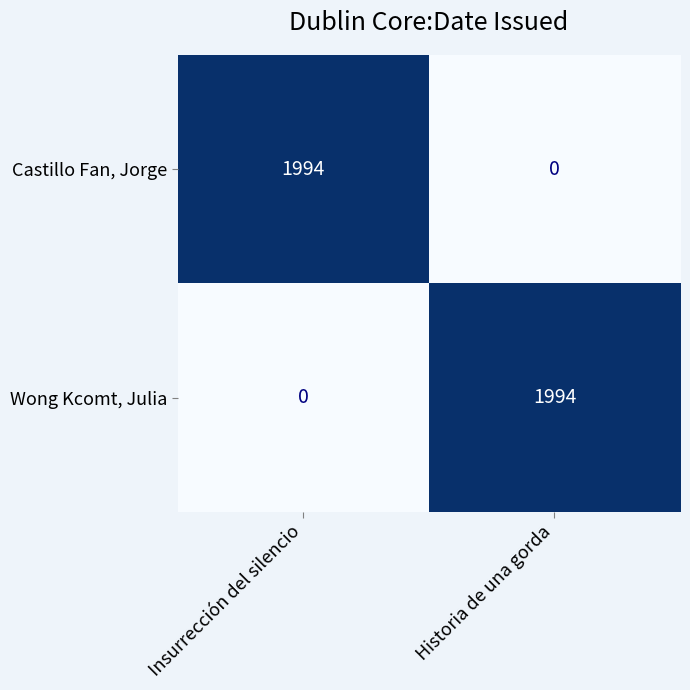

Is it true that Castillo Fan, Jorge equals 0 at Historia de una gorda?

True